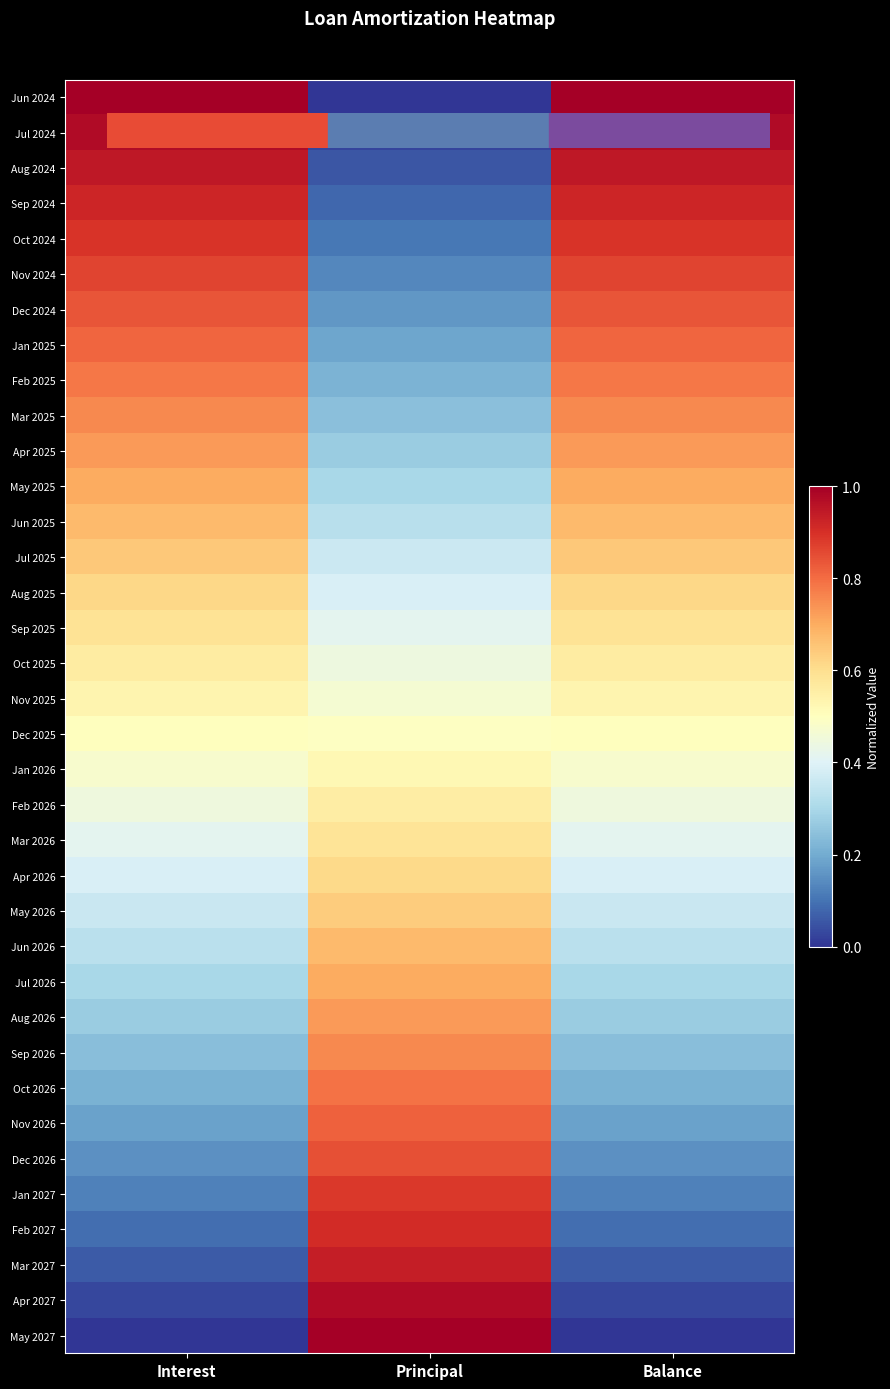

Rank the series at Balance from highest to lowest value.

Jun 2024, Jul 2024, Aug 2024, Sep 2024, Oct 2024, Nov 2024, Dec 2024, Jan 2025, Feb 2025, Mar 2025, Apr 2025, May 2025, Jun 2025, Jul 2025, Aug 2025, Sep 2025, Oct 2025, Nov 2025, Dec 2025, Jan 2026, Feb 2026, Mar 2026, Apr 2026, May 2026, Jun 2026, Jul 2026, Aug 2026, Sep 2026, Oct 2026, Nov 2026, Dec 2026, Jan 2027, Feb 2027, Mar 2027, Apr 2027, May 2027